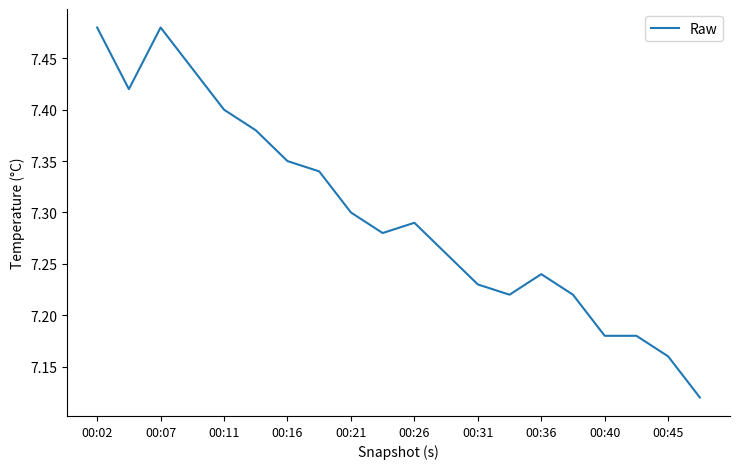

What is the difference between the maximum and minimum values?

0.4